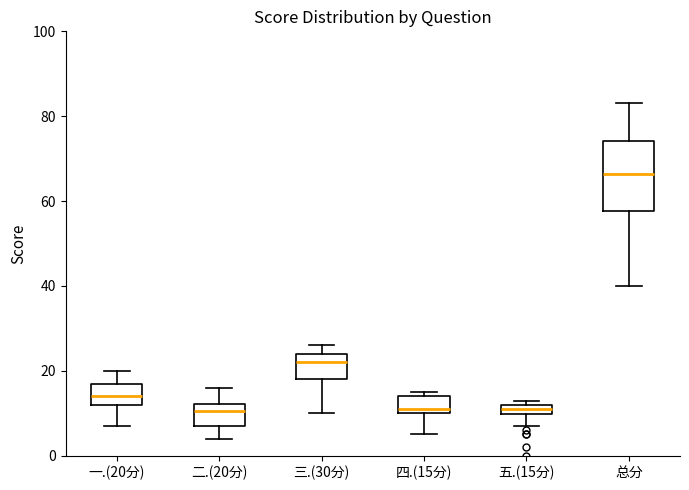

Comparing the boxes themselves (not the whiskers), which one is the tallest?

总分